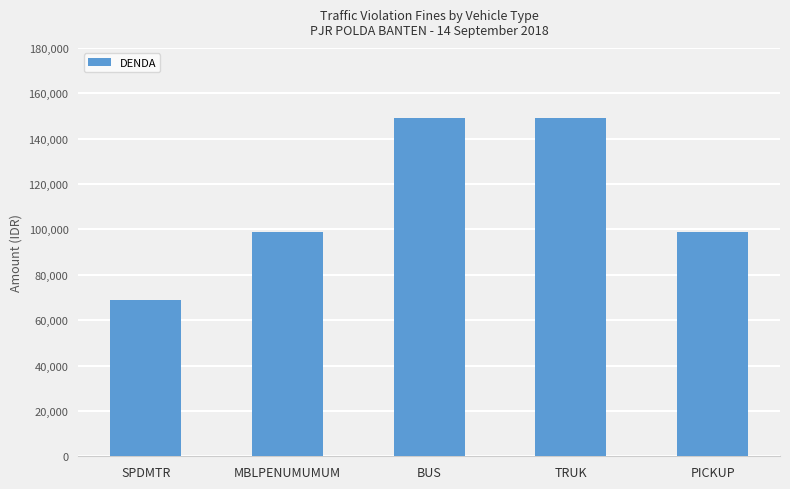

Which label corresponds to the smallest value in the chart?

SPDMTR